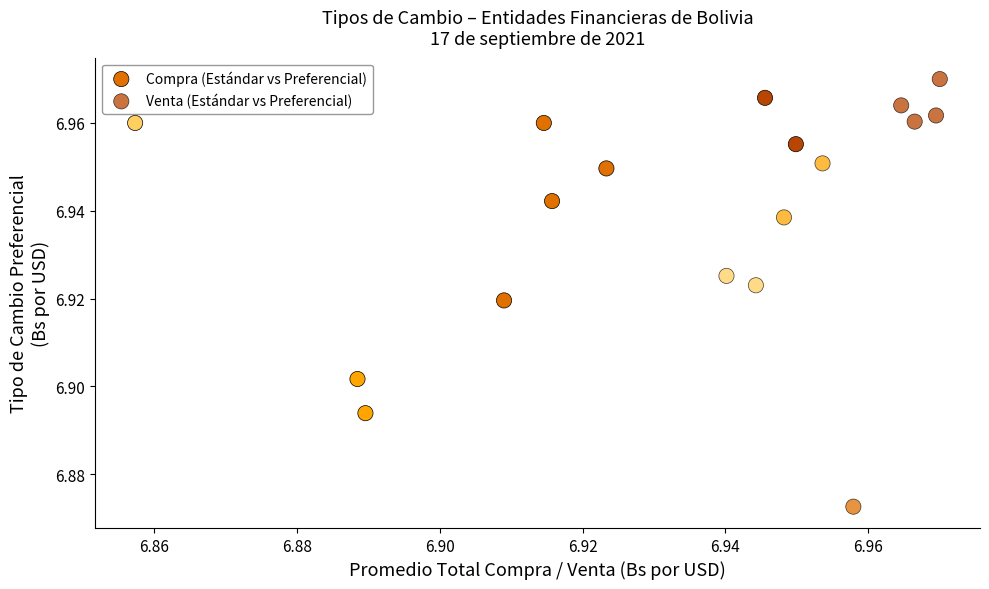

Which series contains the lowest Y value?

Venta (Estándar vs Preferencial)